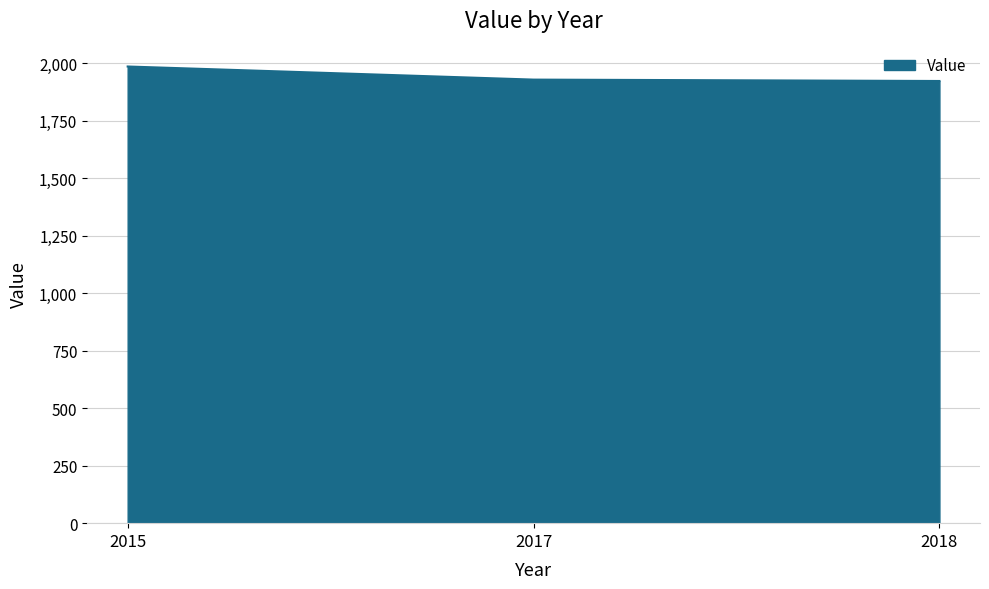

The value at 2017 is 1928. True or false?

True